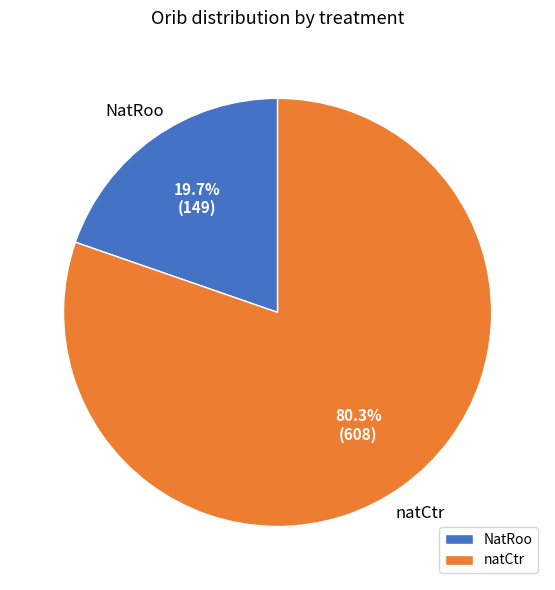

To the nearest percent, what is the average slice percentage?

50%